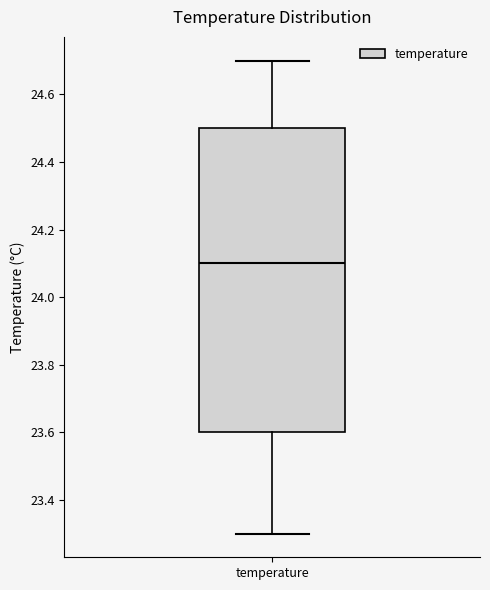

Transcribe this box plot: give where the median line is, the range the box spans, and where the two whiskers end, as read against the y-axis. The values are not printed on the chart, so give them approximately, as read against the axis.

median 24.1, box 23.6 to 24.5, whiskers 23.3 to 24.7